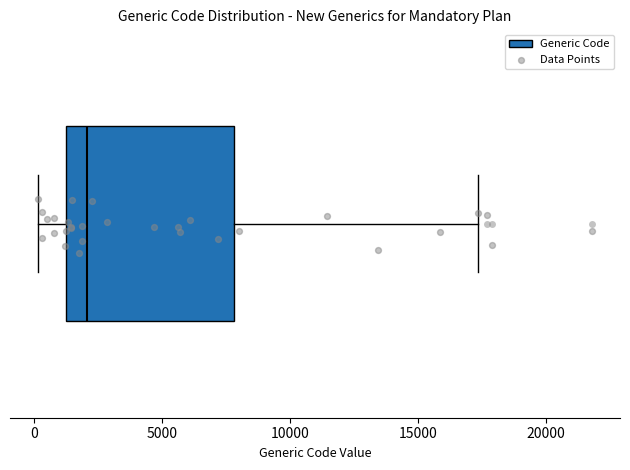

Where does the left whisker of the box end on the x-axis? The values are not printed on the chart, so give them approximately, as read against the axis.

0